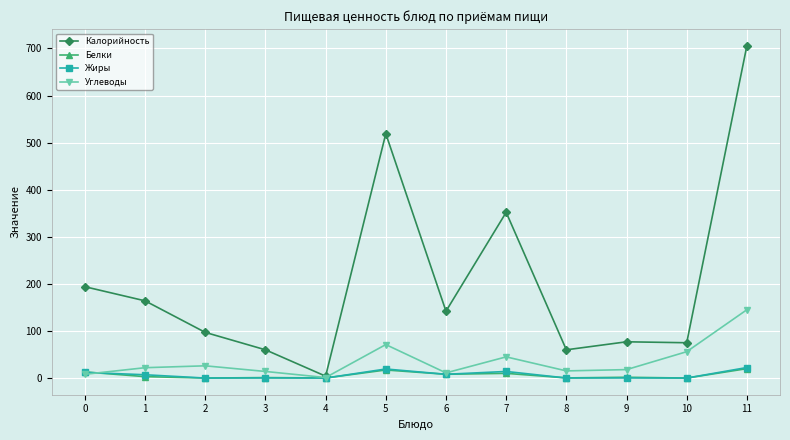

True or false: Углеводы has more than 1 points higher than both neighbors.

True